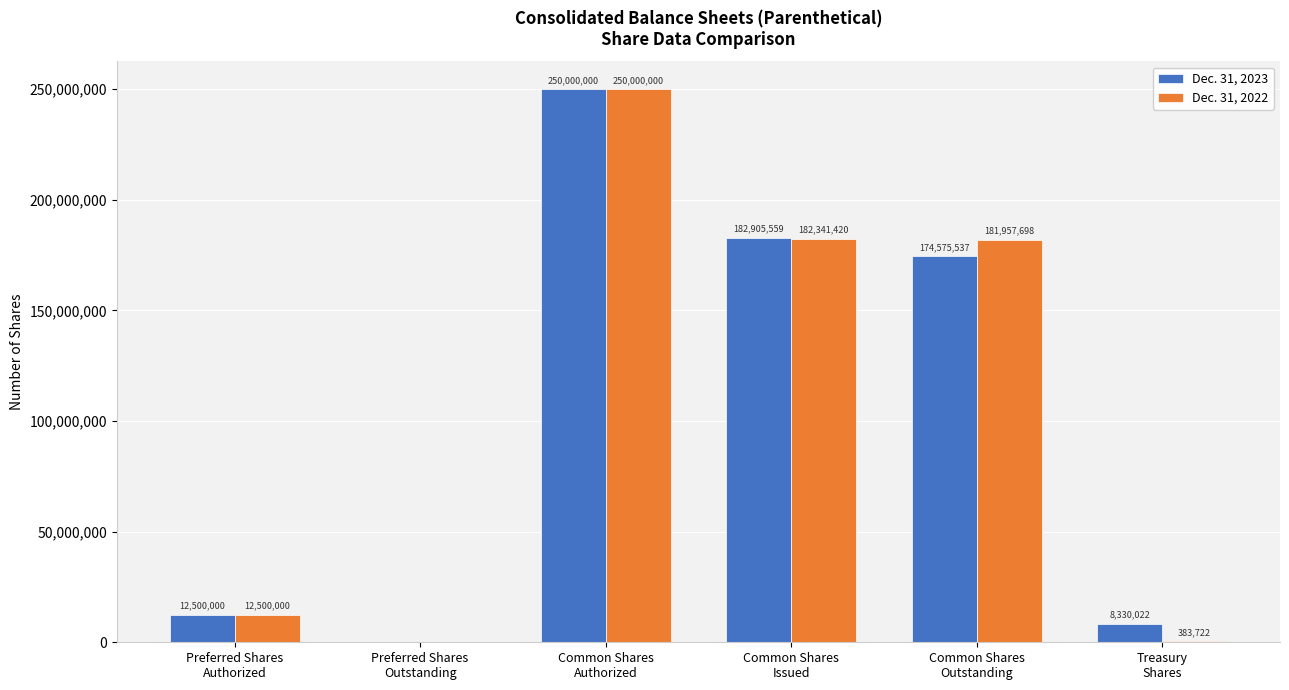

What are all the series names shown in the legend?

Dec. 31, 2023, Dec. 31, 2022